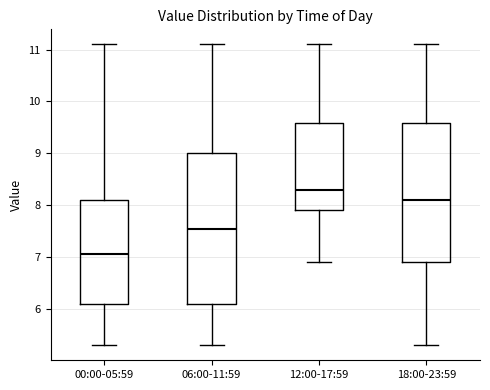

Reading left to right, transcribe this box plot: for each box, give where its median line is, the range the box spans, and where its two whiskers end, as read against the y-axis. The values are not printed on the chart, so give them approximately, as read against the axis.

00:00-05:59: median 7.1, box 6.1 to 8.1, whiskers 5.3 to 11.1
06:00-11:59: median 7.6, box 6.1 to 9.0, whiskers 5.3 to 11.1
12:00-17:59: median 8.3, box 7.9 to 9.6, whiskers 6.9 to 11.1
18:00-23:59: median 8.1, box 6.9 to 9.6, whiskers 5.3 to 11.1